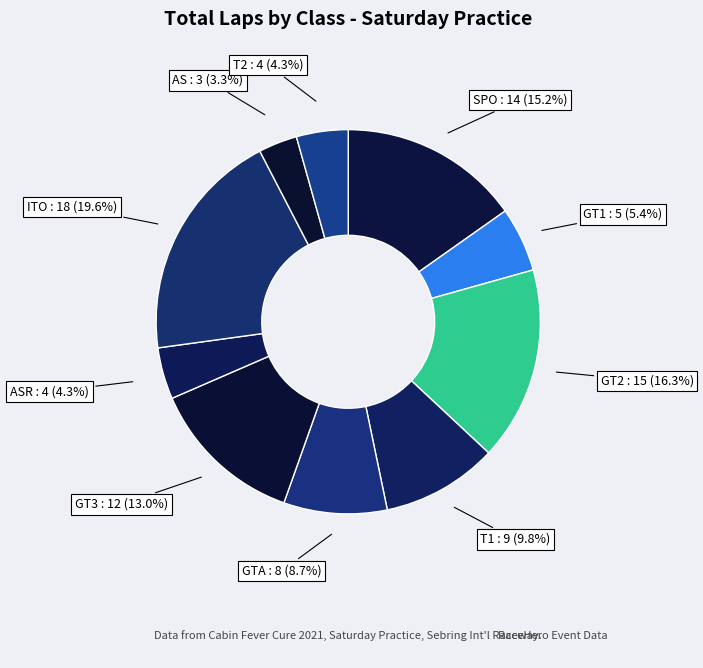

How many slices are in this pie chart?

10